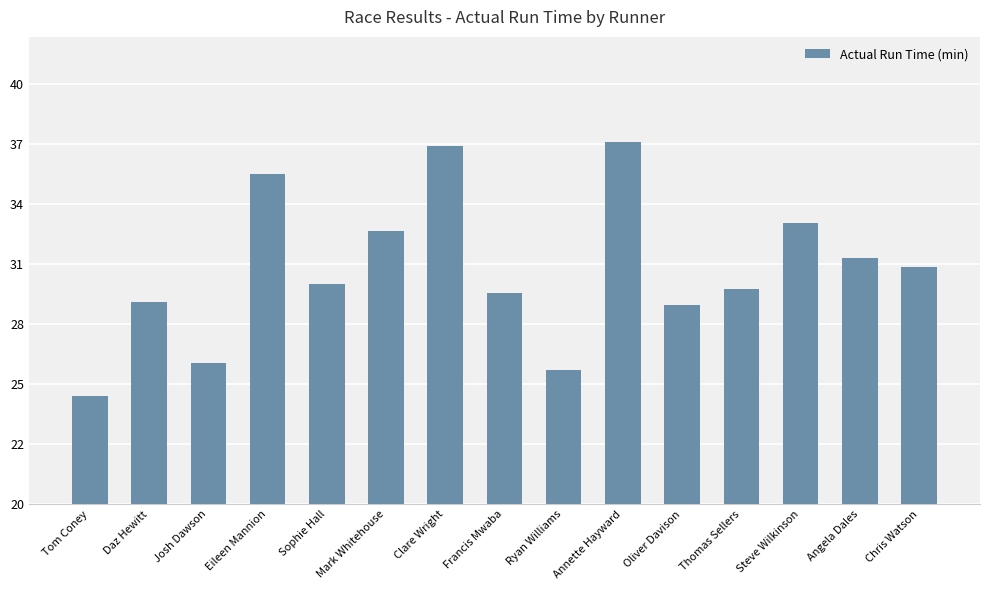

Are the bars grouped side by side (vs. stacked)?

No